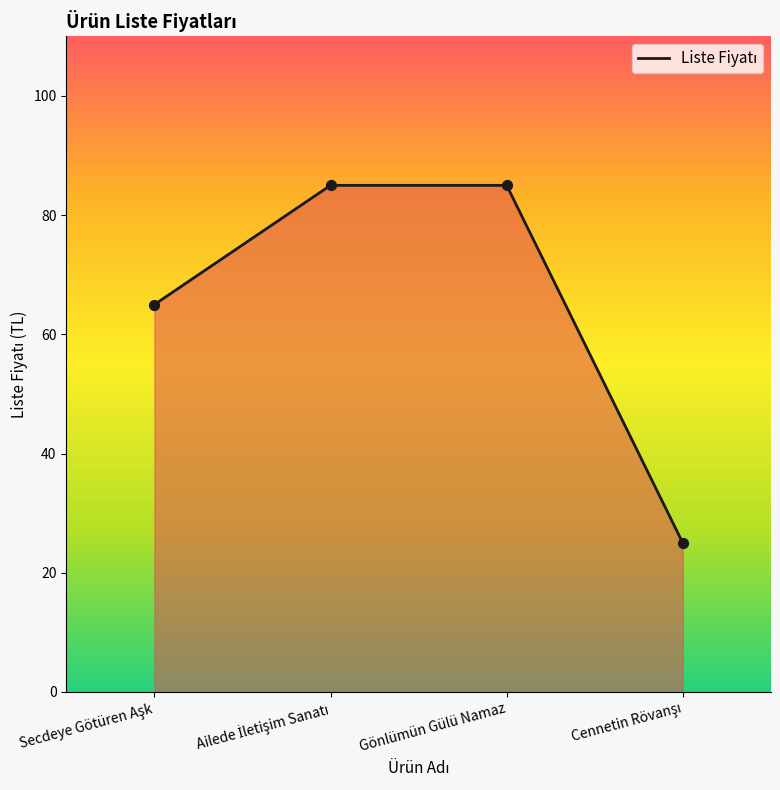

What is the average value?

65